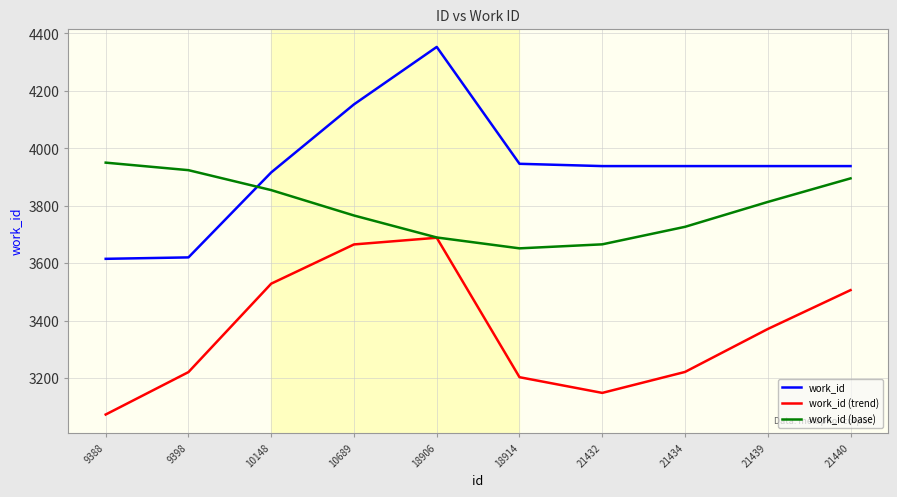

What is the spread (max minus min) of values at 18914?

743.3